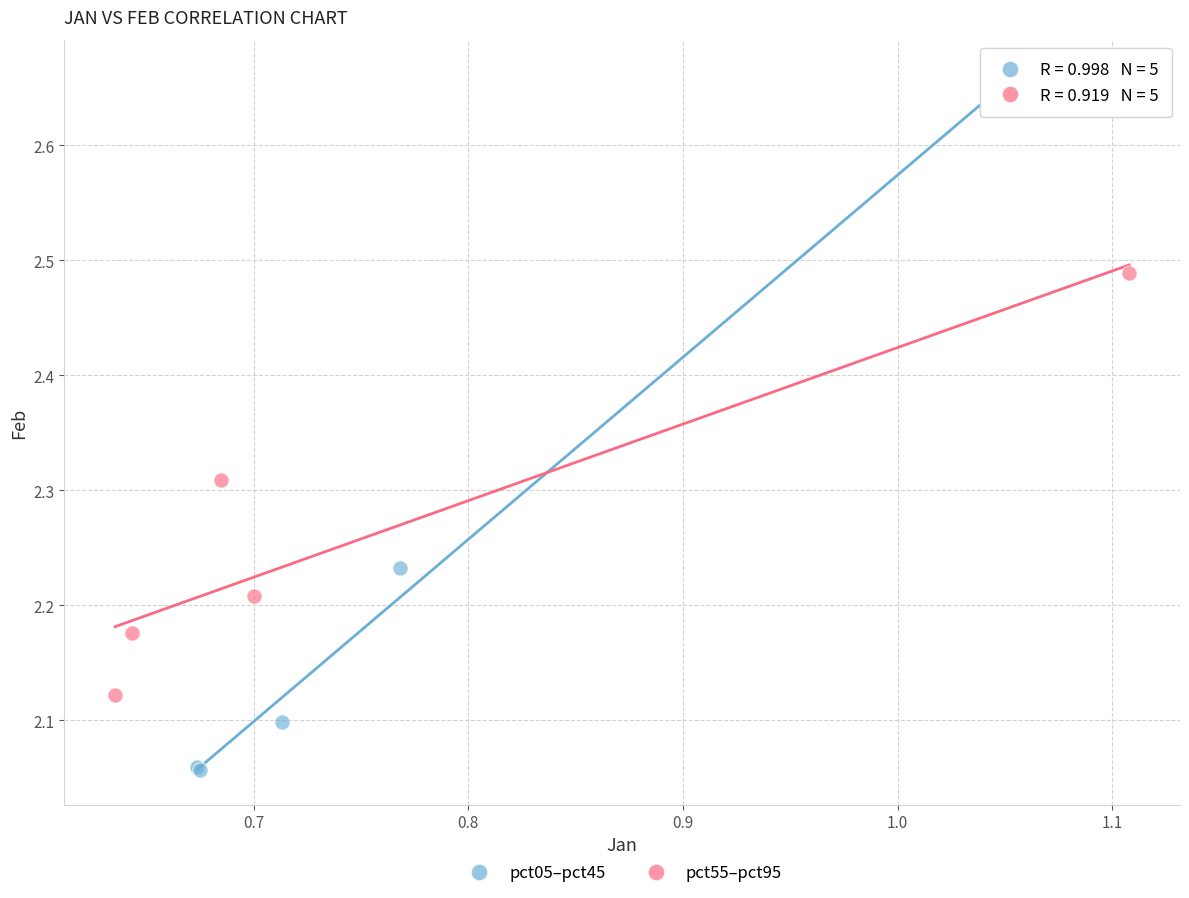

Which series reaches the minimum Y coordinate?

pct05–pct45